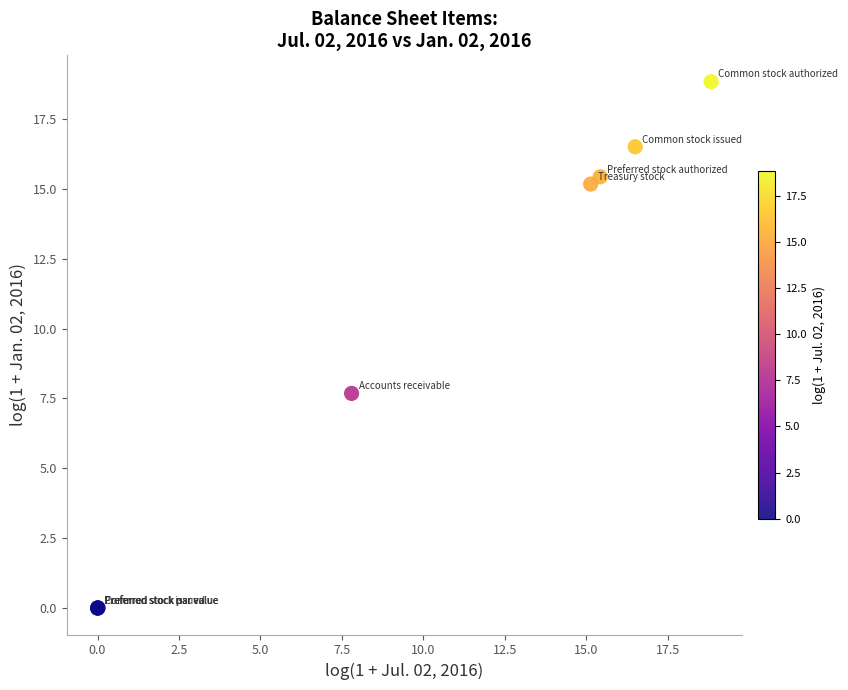

What Y value in the scatter plot is closest to 9?

7.7